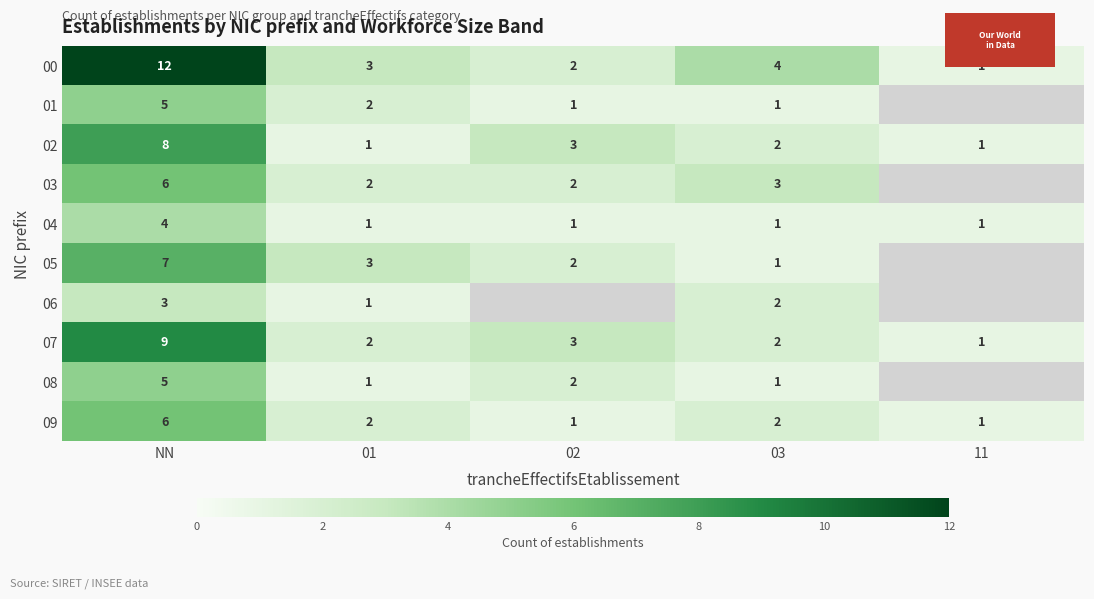

Which has a higher value, 01 or NN?

NN